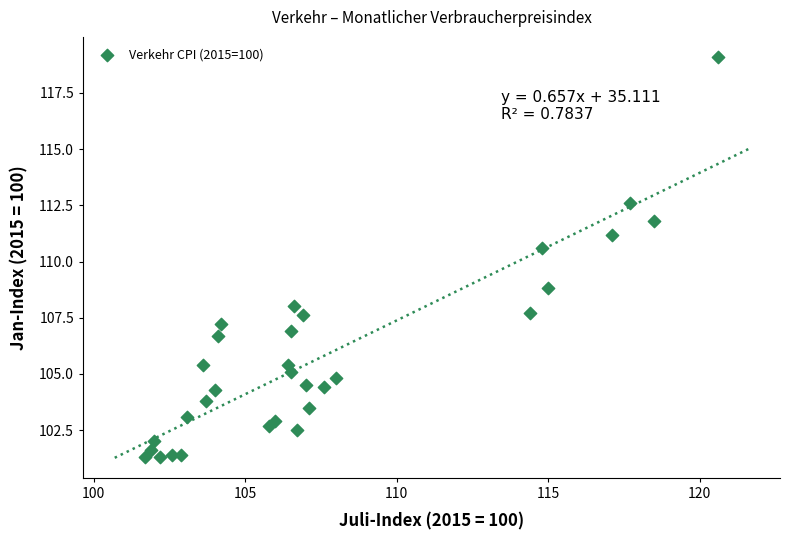

What is the range of X values (max minus min)?

18.9